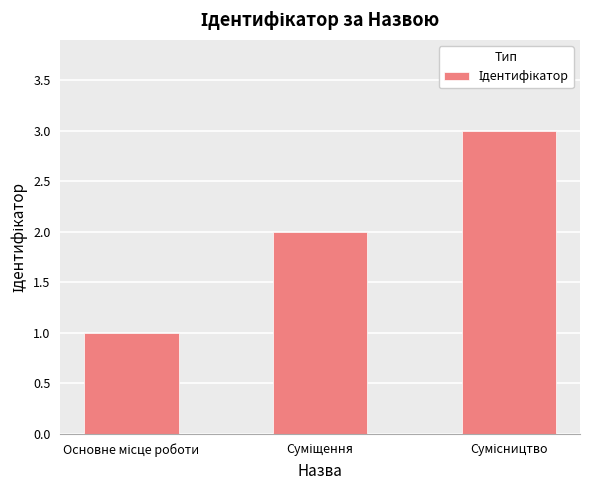

What is the maximum value shown in the chart?

3